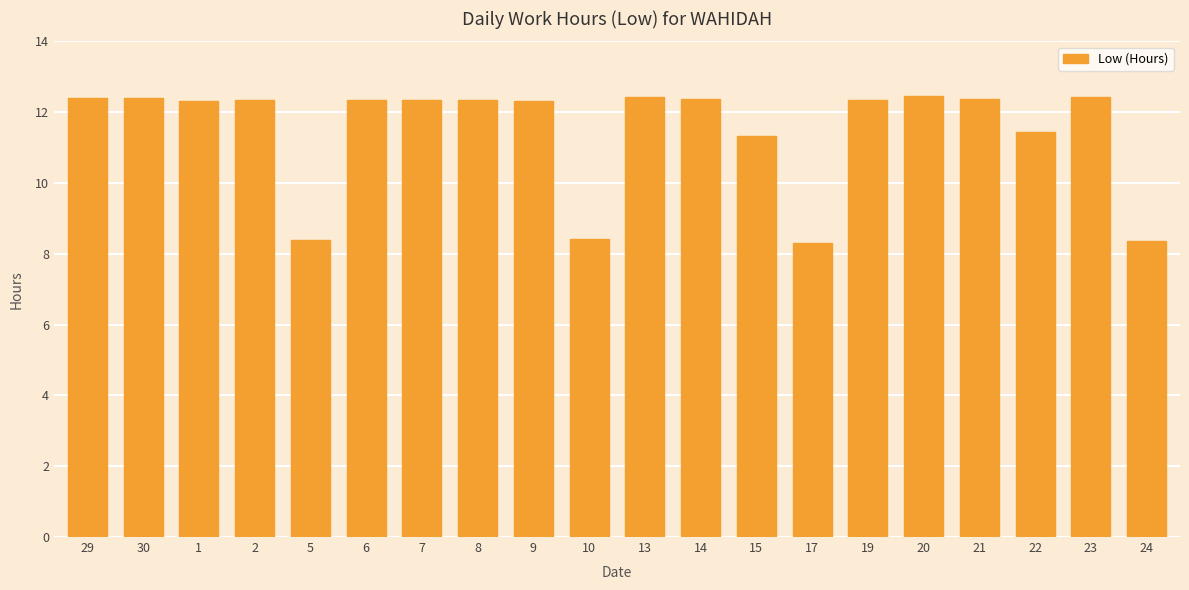

What is the label of the 15th bar from the right?

6